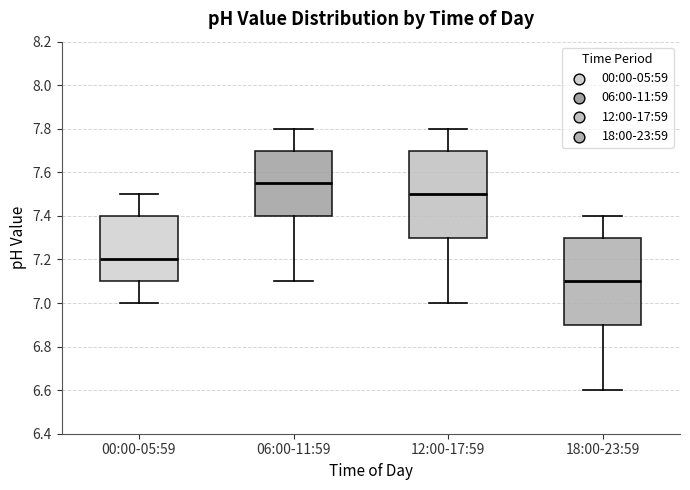

Reading left to right, transcribe this box plot: for each box, give where its median line is, the range the box spans, and where its two whiskers end, as read against the y-axis. The values are not printed on the chart, so give them approximately, as read against the axis.

00:00-05:59: median 7.20, box 7.10 to 7.40, whiskers 7.00 to 7.50
06:00-11:59: median 7.56, box 7.40 to 7.70, whiskers 7.10 to 7.80
12:00-17:59: median 7.50, box 7.30 to 7.70, whiskers 7.00 to 7.80
18:00-23:59: median 7.10, box 6.90 to 7.30, whiskers 6.60 to 7.40